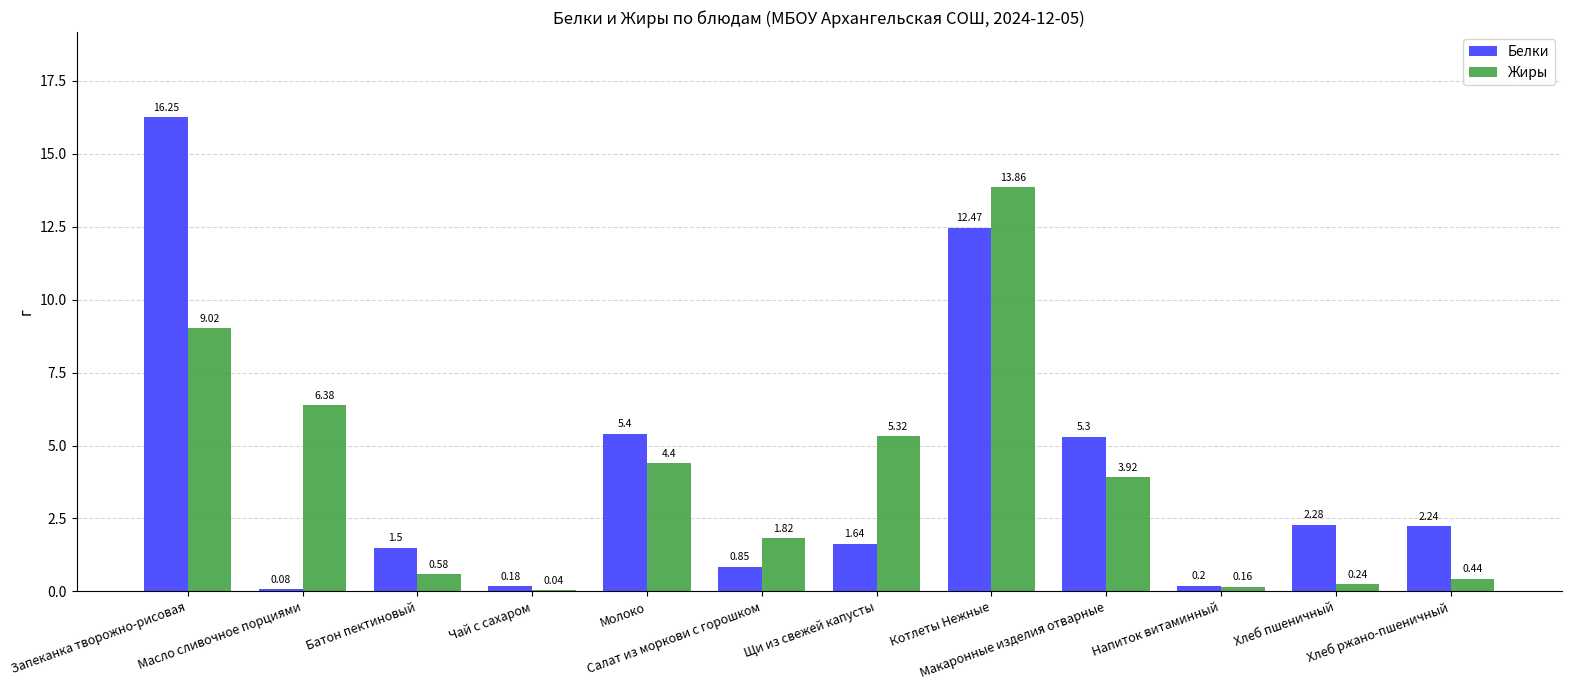

At which label does Белки first exceed 2?

Запеканка творожно-рисовая